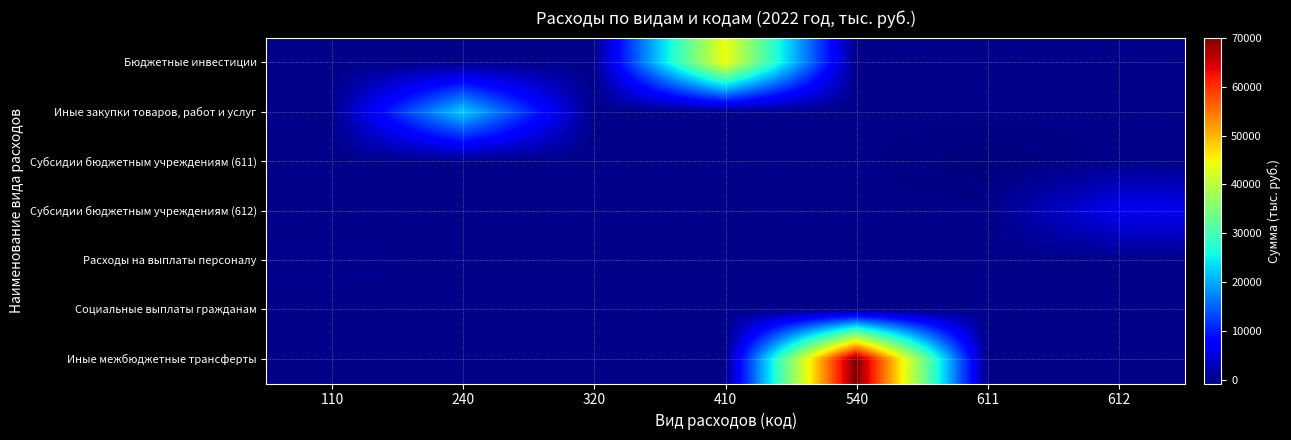

Count the number of data series in this chart.

7